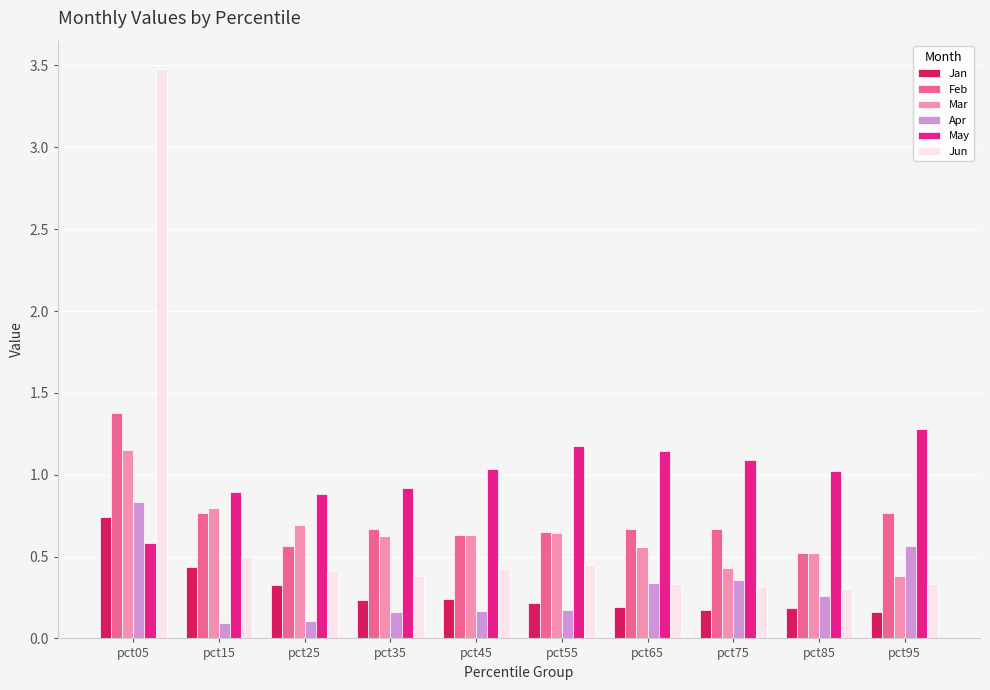

Is it true that May equals 1.0 at pct45?

True